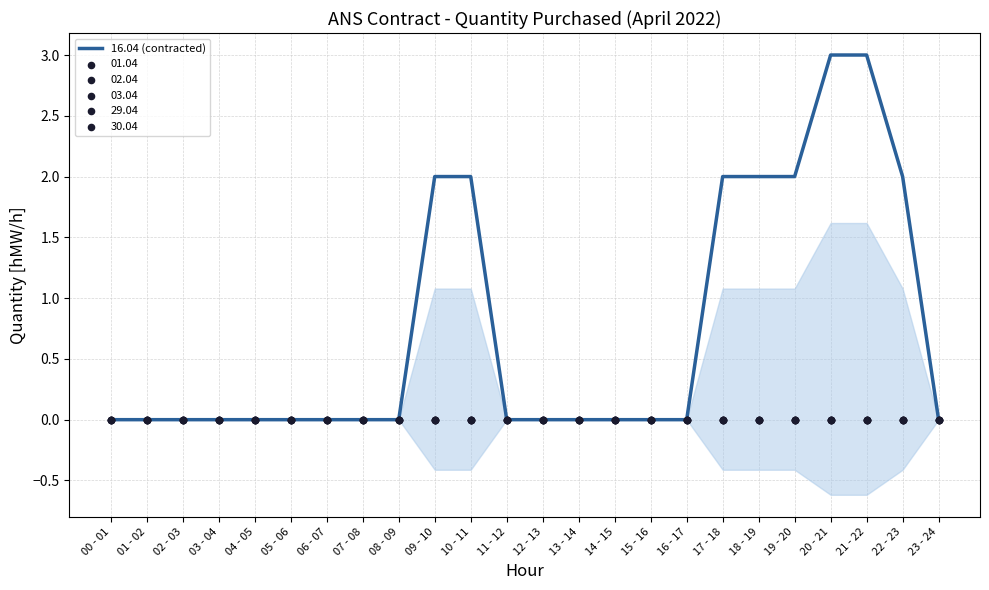

Between 08 - 09 and 19 - 20, which is larger?

19 - 20